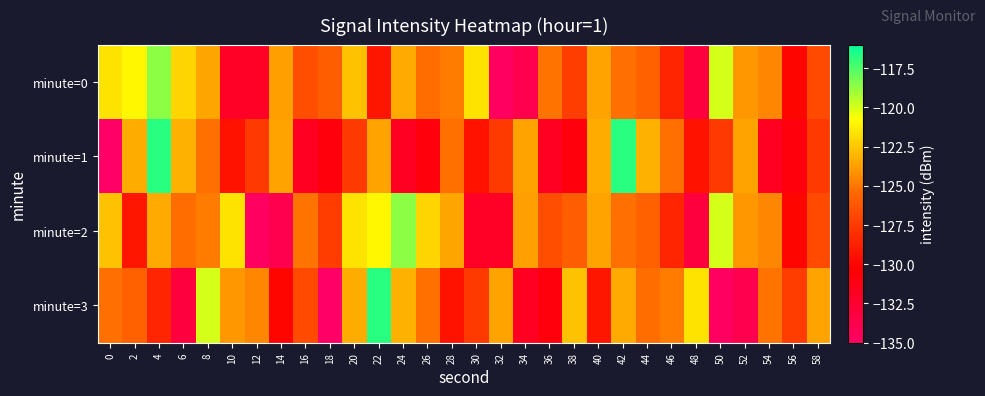

Which series has the largest range (max minus min)?

minute=1